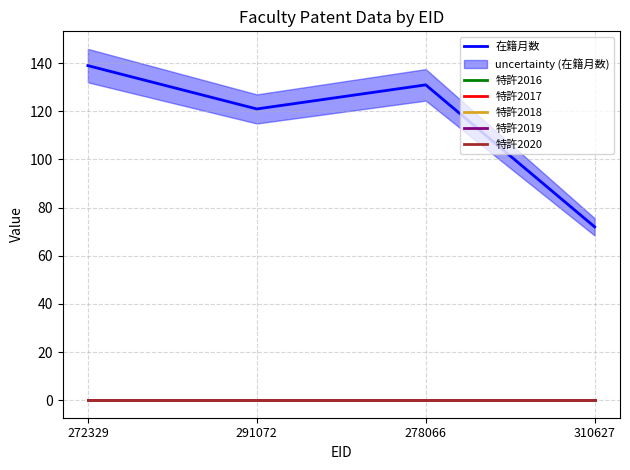

Reading left to right, what are all the values shown in this chart?

在籍月数: 272329=139	291072=121	278066=131	310627=72
特許2016: 272329=0	291072=0	278066=0	310627=0
特許2017: 272329=0	291072=0	278066=0	310627=0
特許2018: 272329=0	291072=0	278066=0	310627=0
特許2019: 272329=0	291072=0	278066=0	310627=0
特許2020: 272329=0	291072=0	278066=0	310627=0